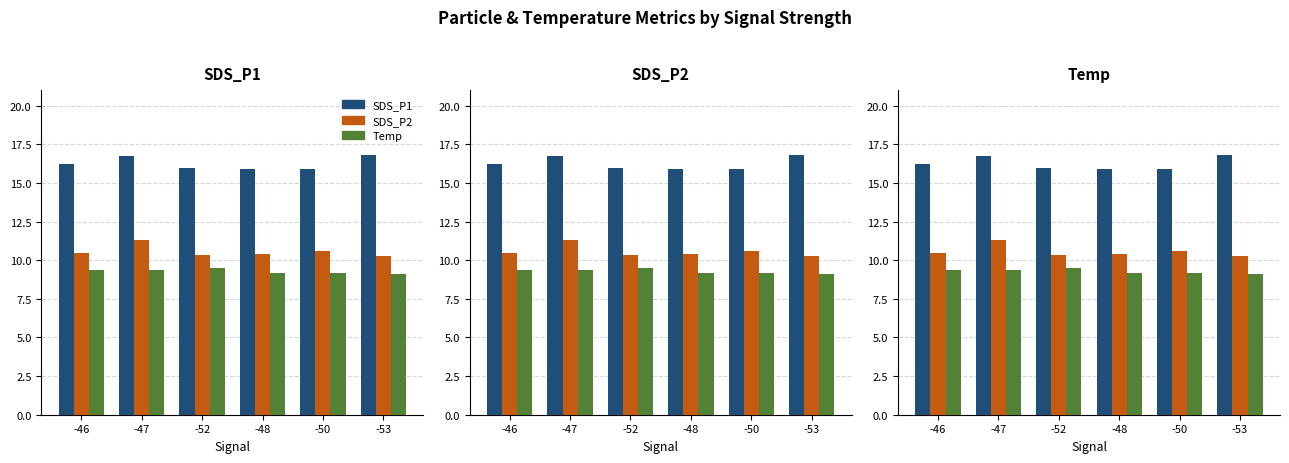

What is the difference between the SDS_P2 values at -53 and -52?

0.1